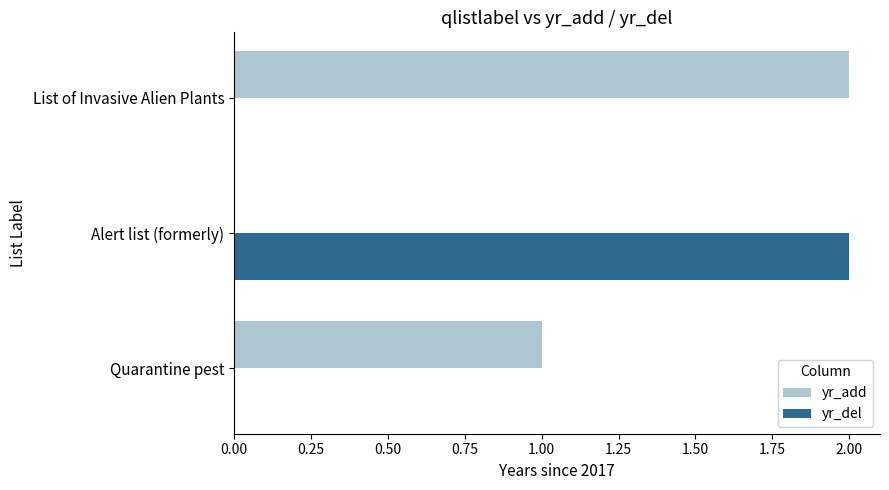

What is the sum of all yr_add values?

3